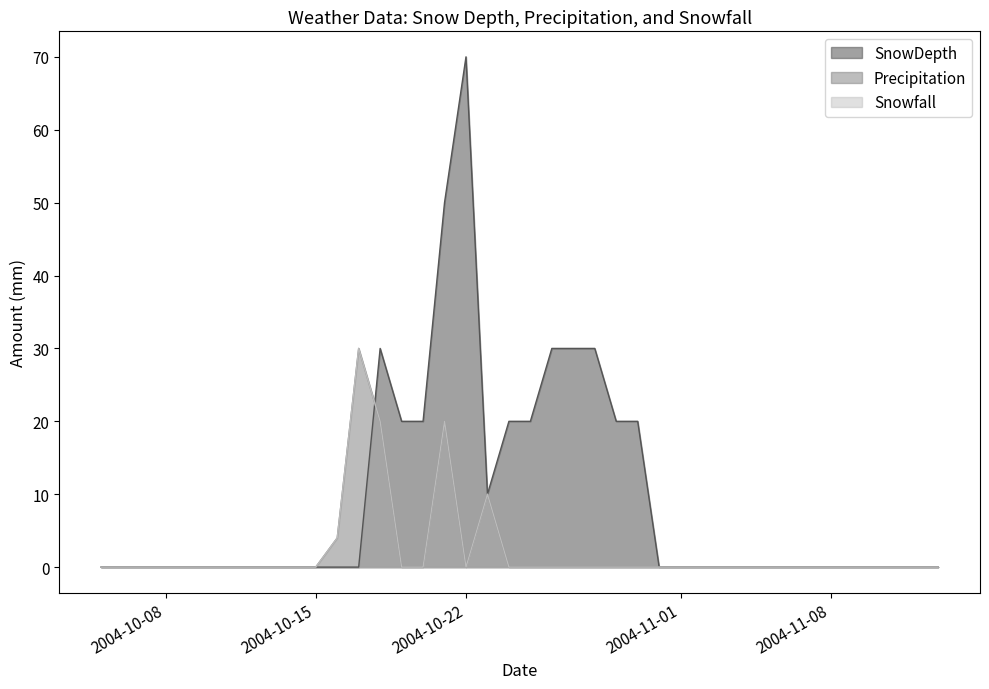

What is the label of the 2nd point from the left?

2004-10-06